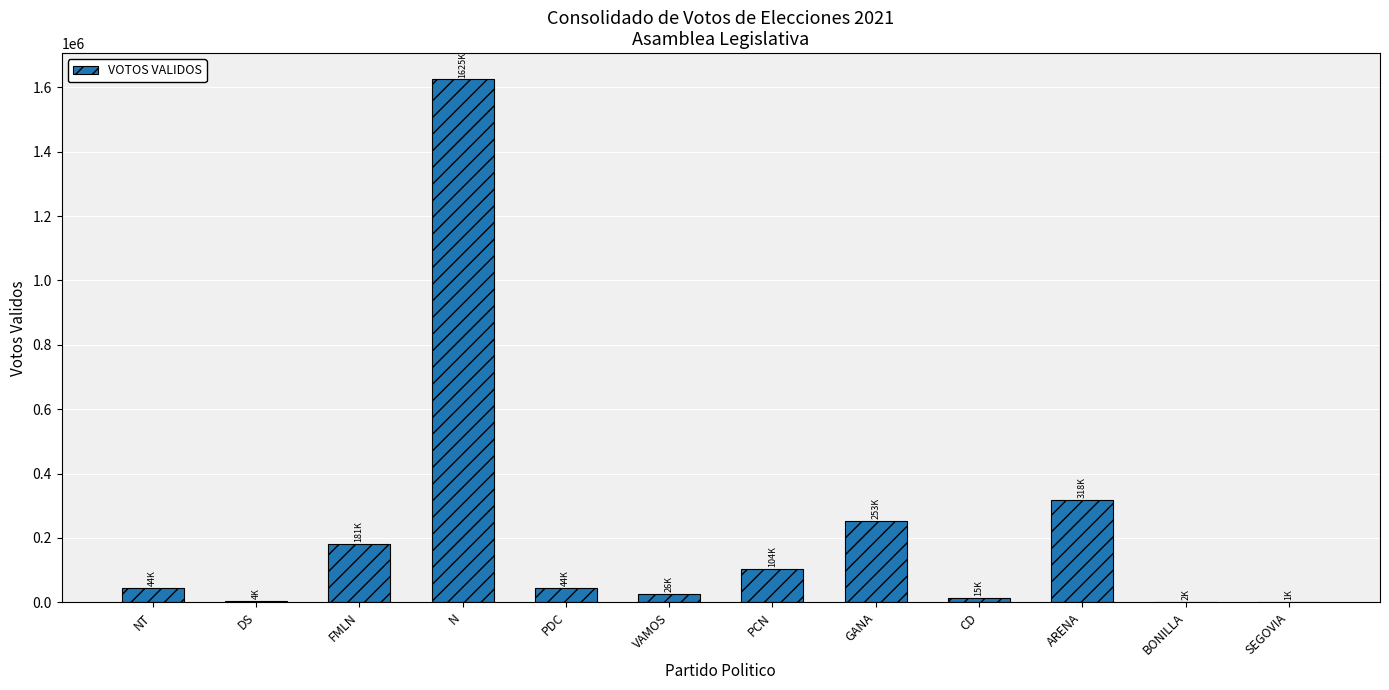

What is the sum of all values?

2616748.0